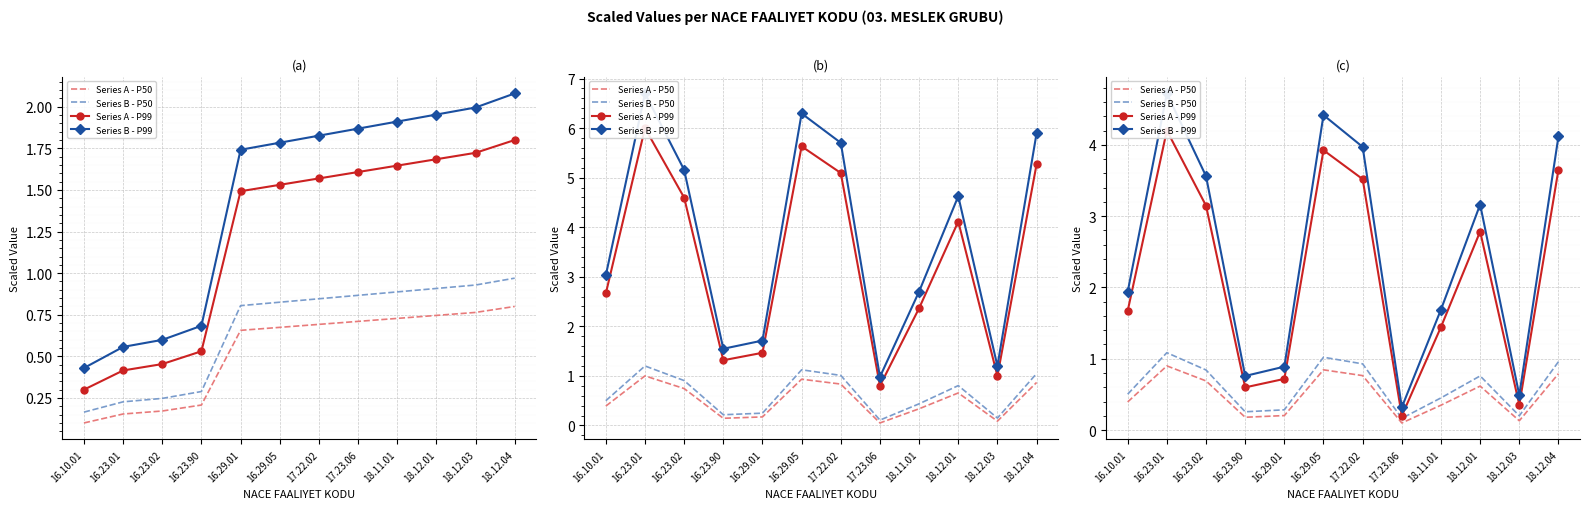

True or false: Series A - P99 and Series B - P50 intersect in this chart.

False